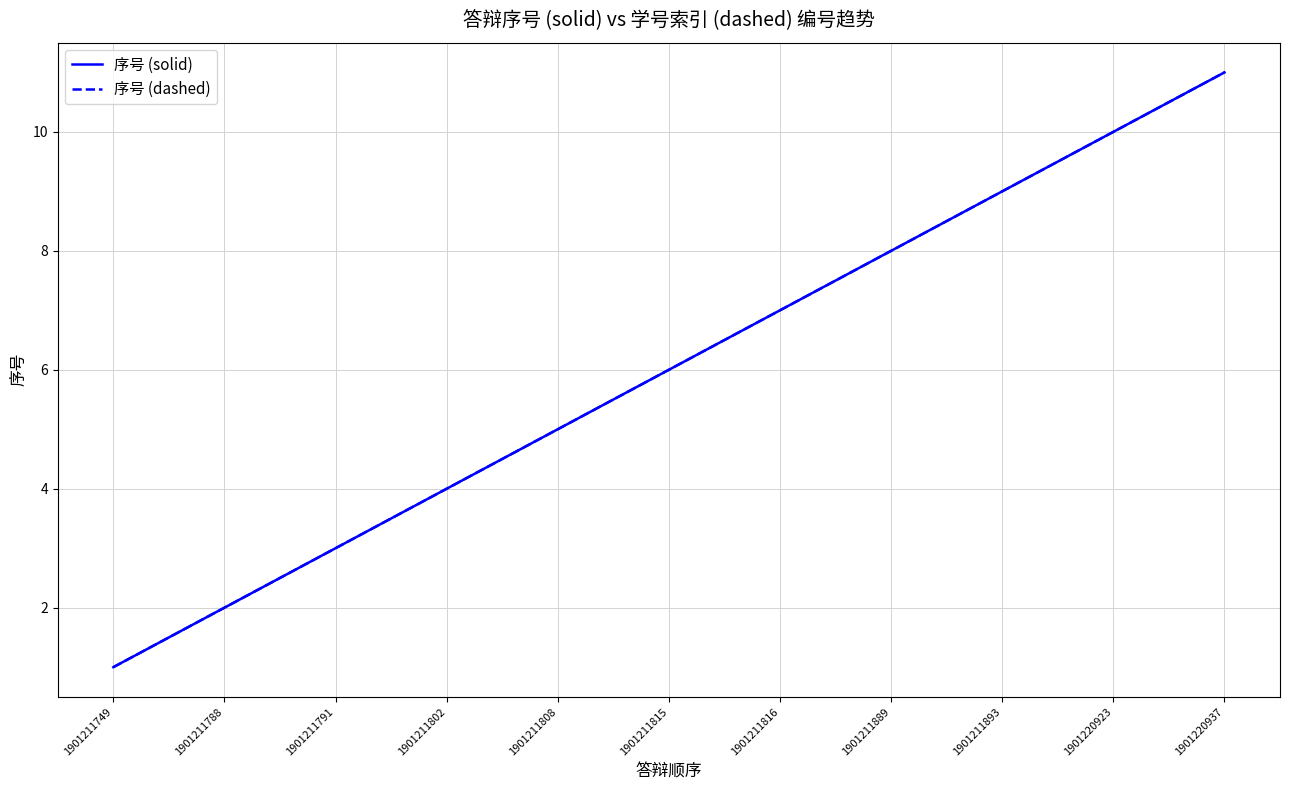

Is it true that 序号 (dashed) equals 6 at 1901211802?

False